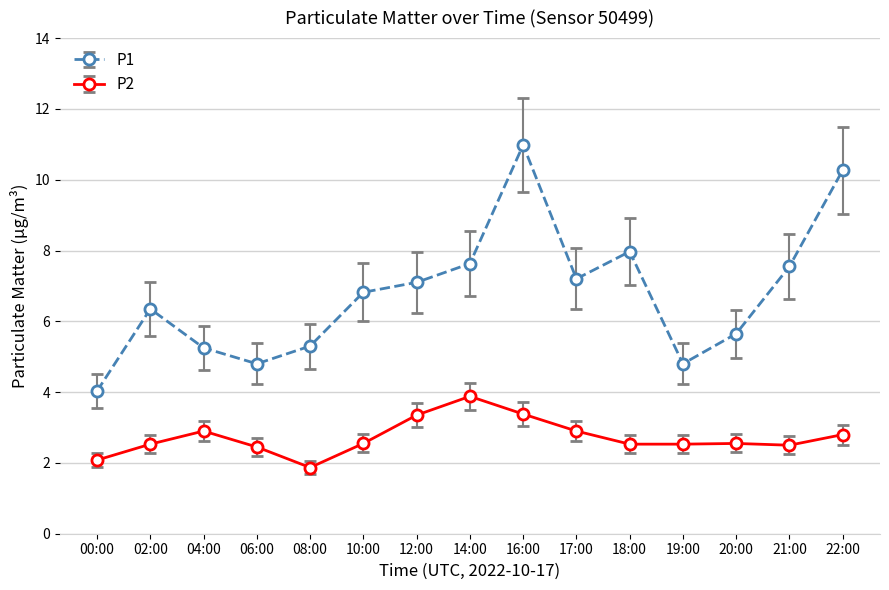

True or false: P2 has a value of 3.9 at 14:00.

True